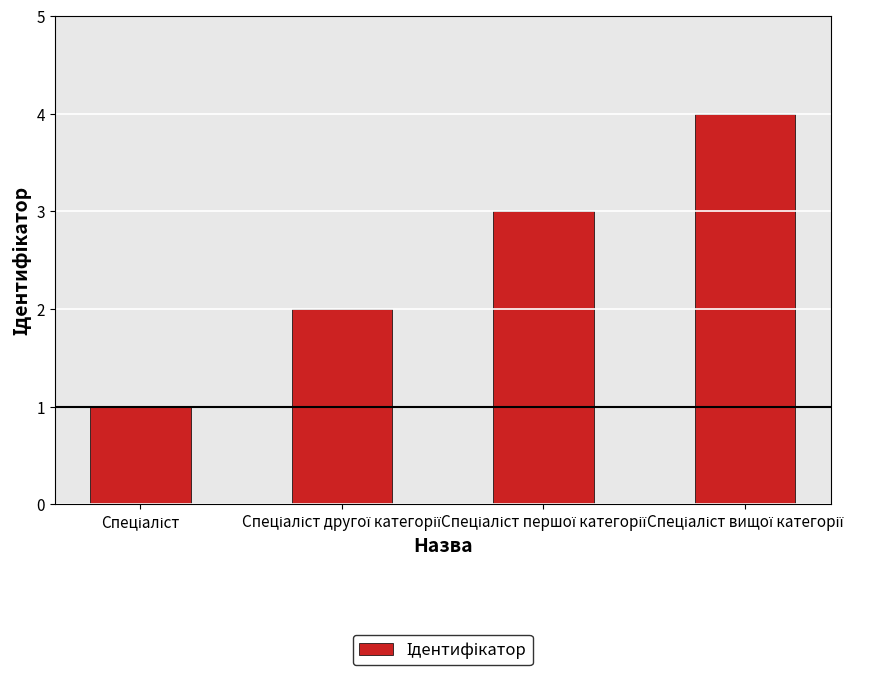

What is the maximum value shown in the chart?

4